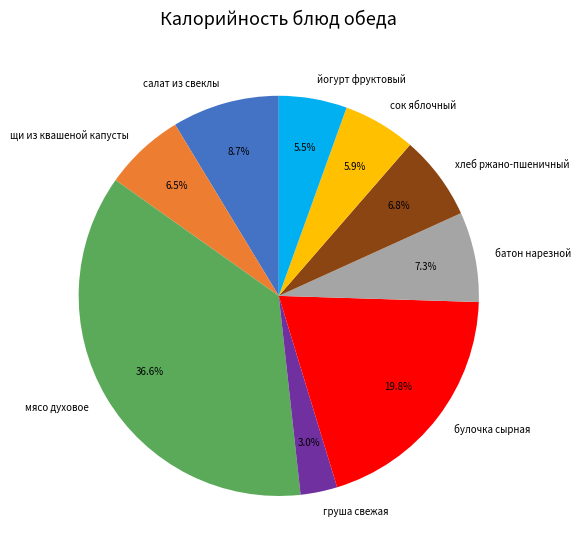

Does мясо духовое represent more than half of the total?

No